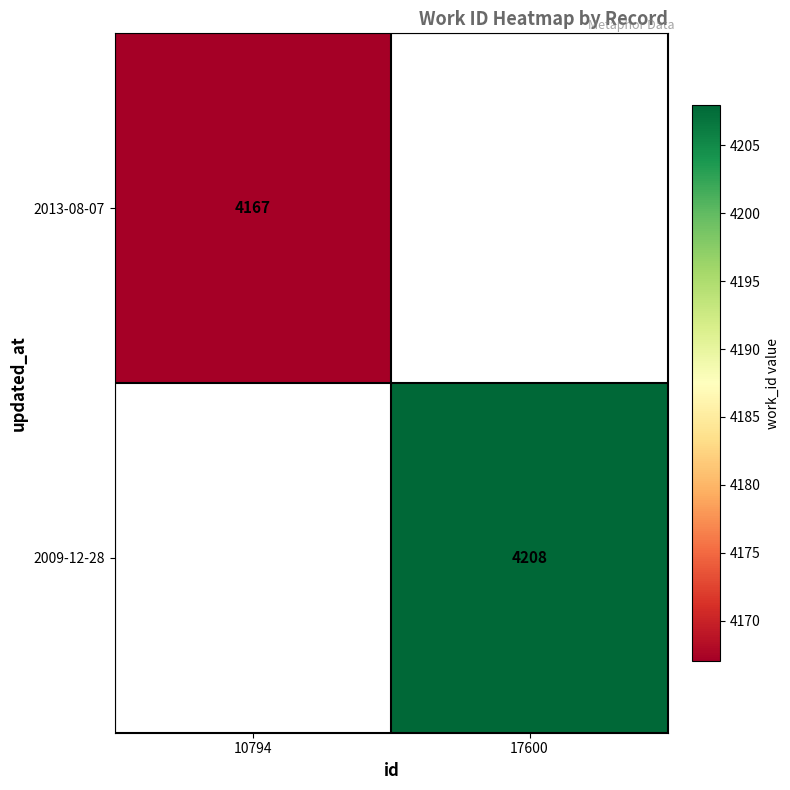

Is it true that 2009-12-28 equals 1713 at 17600?

False